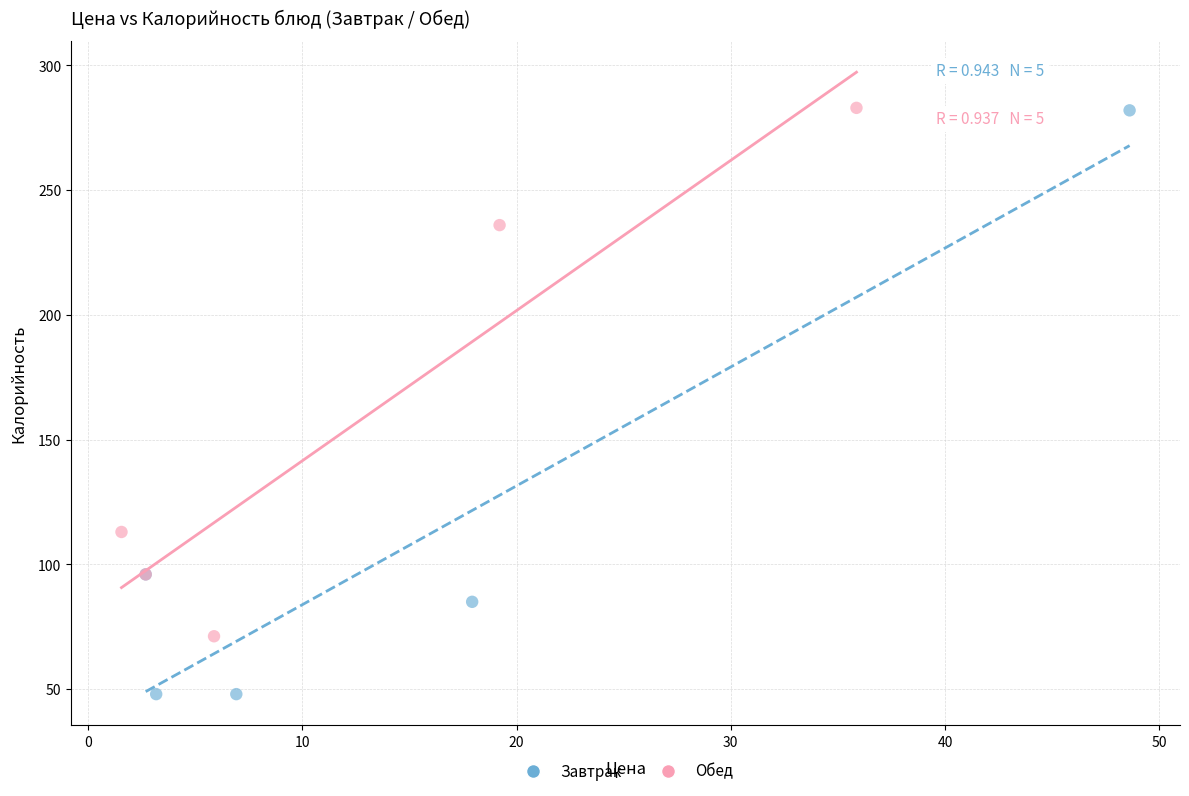

What are all the series names shown in the legend?

Завтрак, Обед